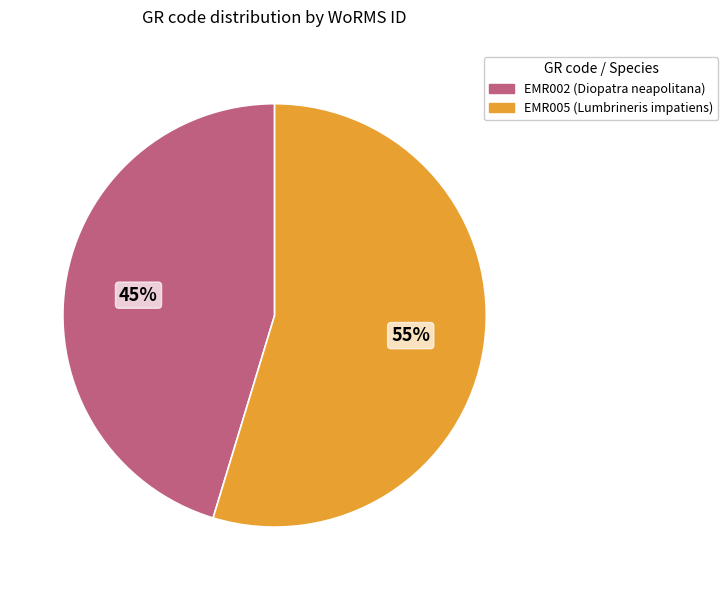

Do EMR005 and EMR002 together represent more than half of the pie?

Yes